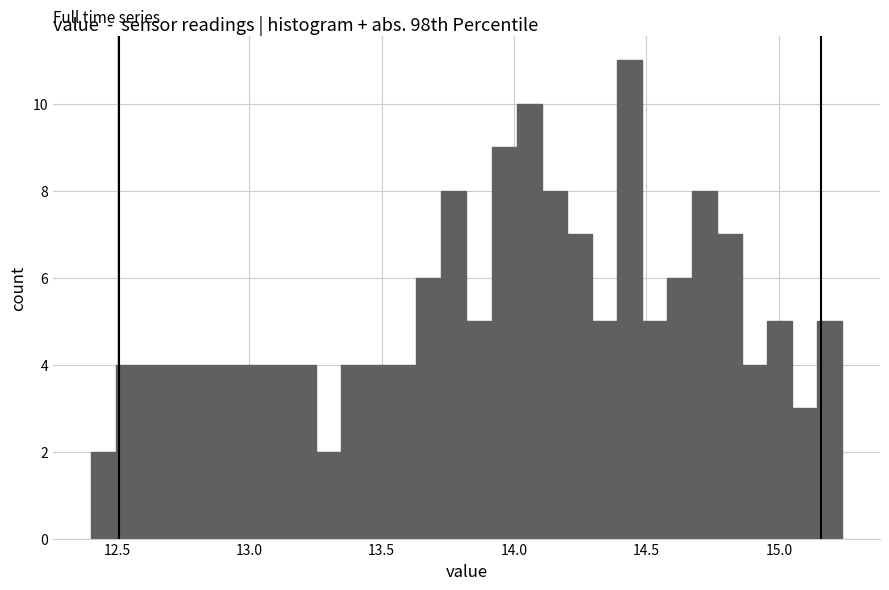

Around what value on the x-axis is the tallest bar? Give the approximate position of its centre, as read against the axis.

14.45